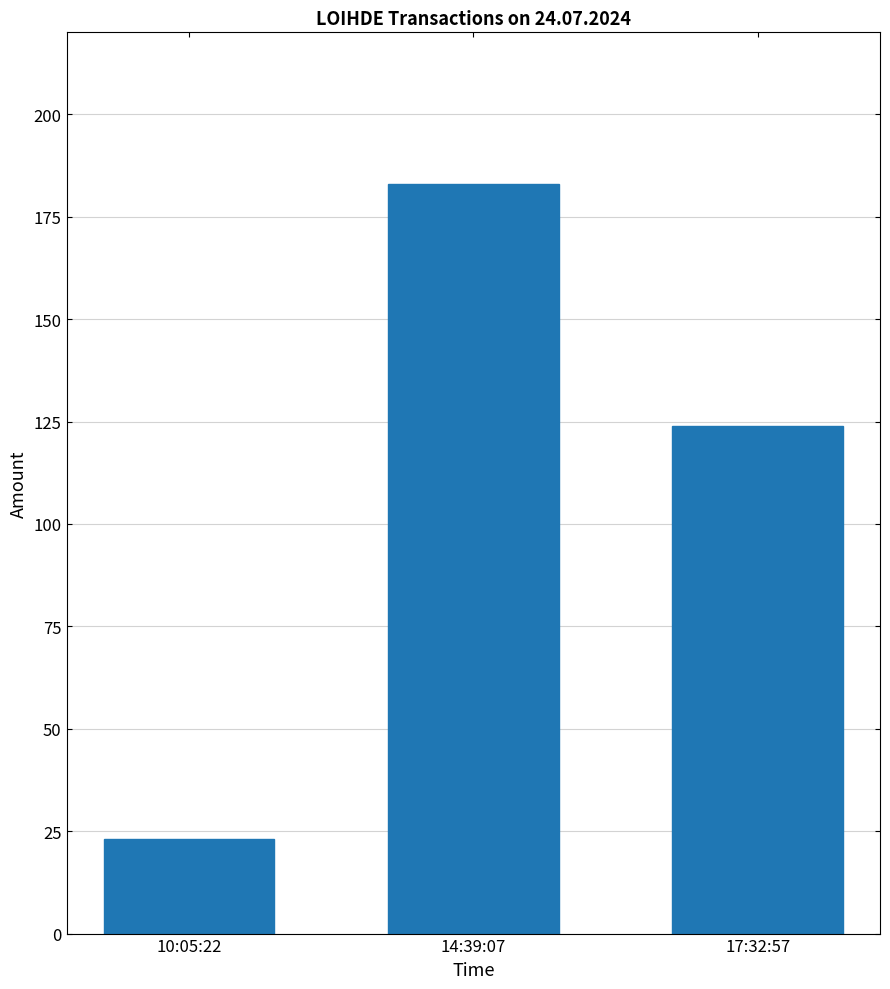

What is the label of the 2nd bar from the left?

14:39:07